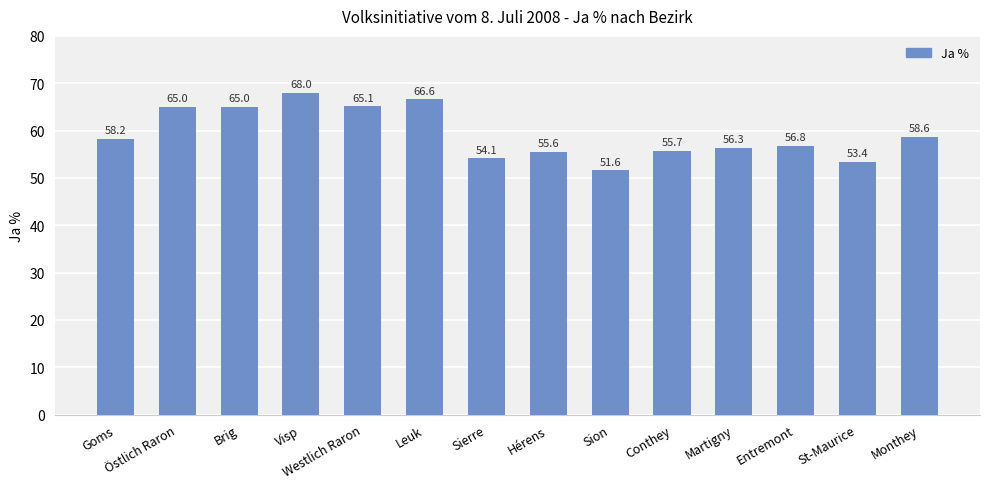

Which label corresponds to the smallest value in the chart?

Sion